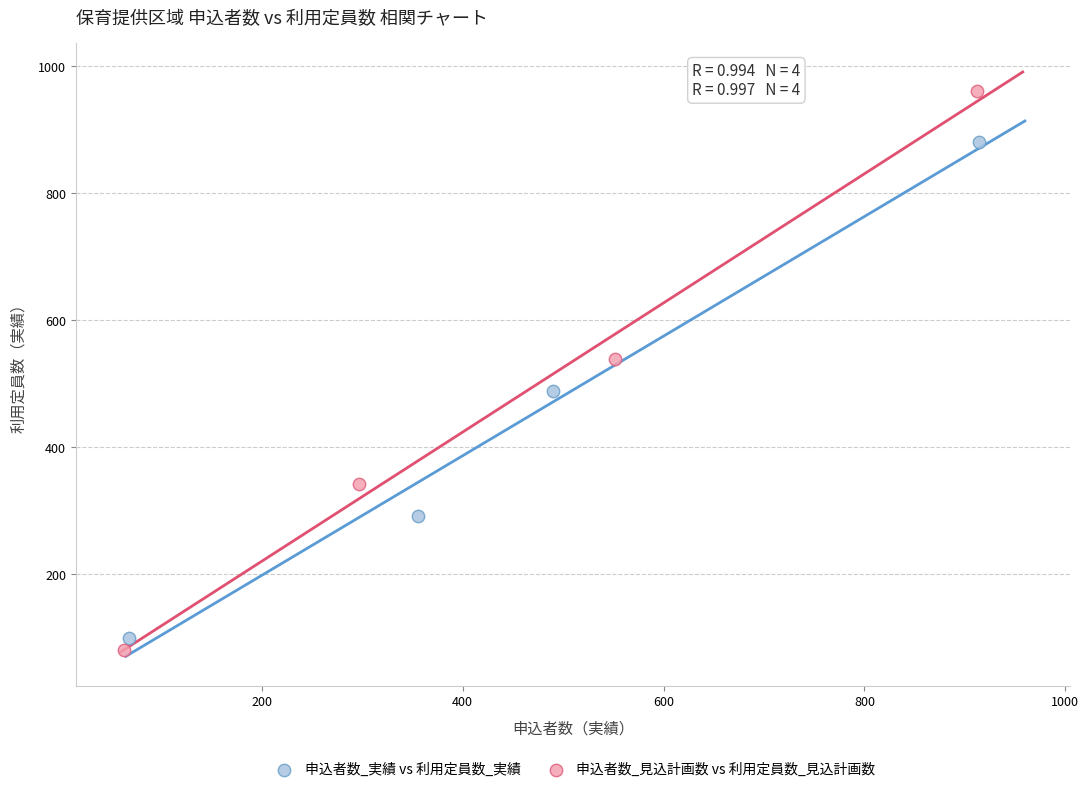

Which series contains the highest Y value?

申込者数_見込計画数 vs 利用定員数_見込計画数